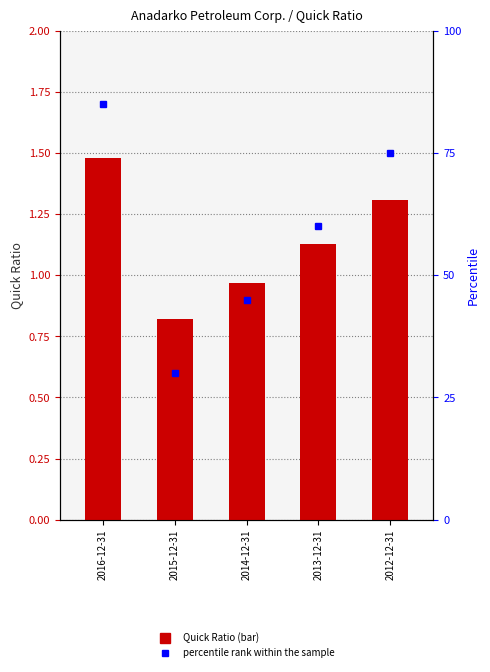

List the labels in order of value, smallest first.

2015-12-31, 2014-12-31, 2013-12-31, 2012-12-31, 2016-12-31